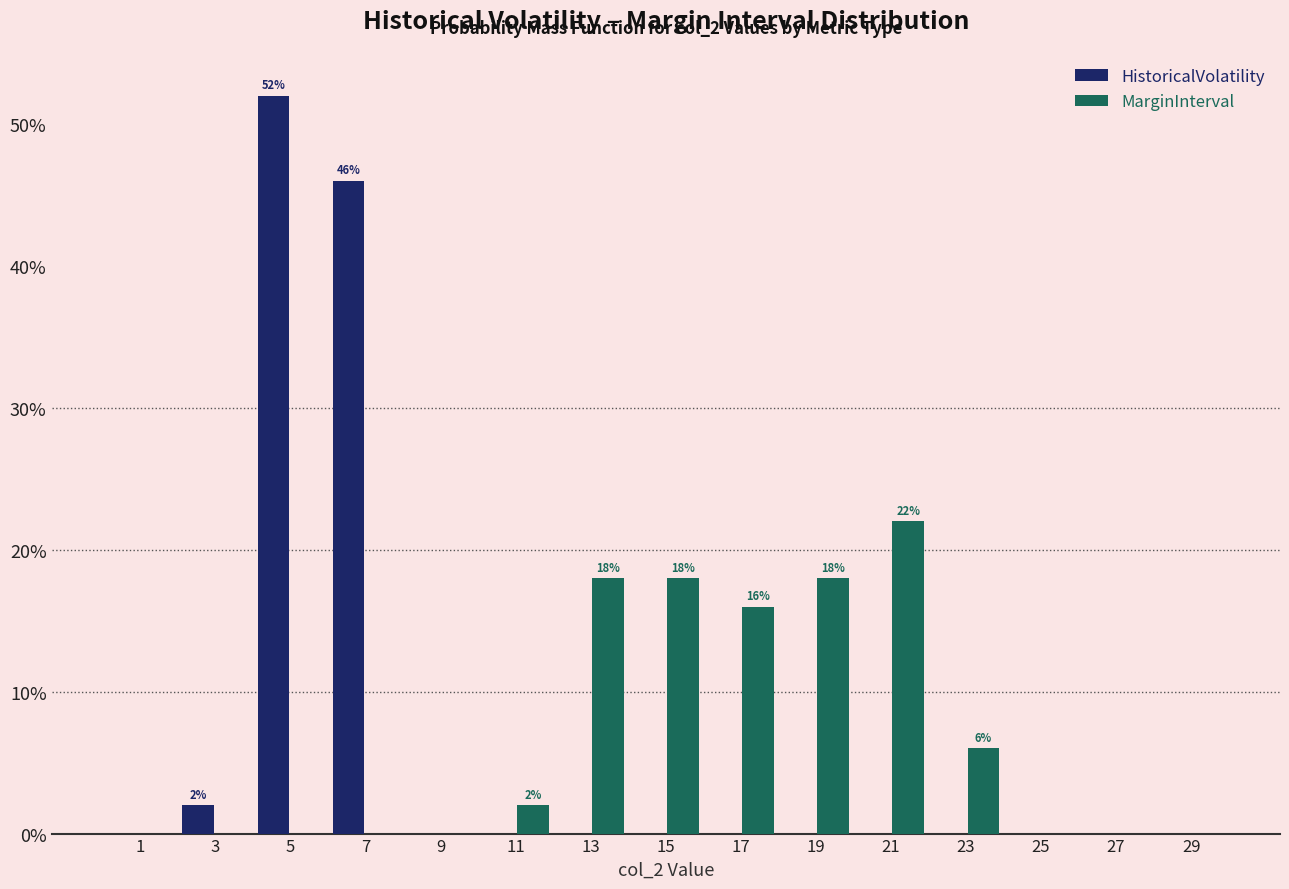

In the MarginInterval series, which range on the x-axis has the tallest bar?

20 to 22